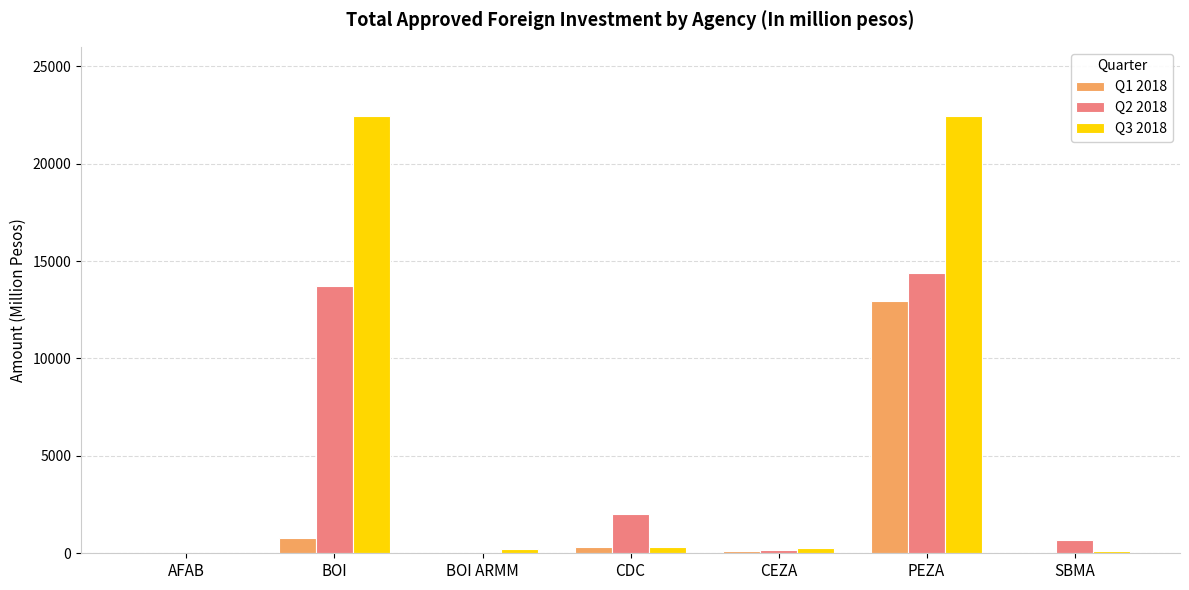

What is the highest value of the Q3 2018 series?

22454.4